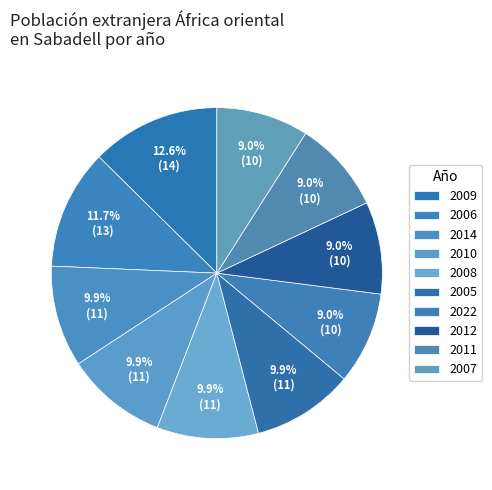

How many segments does this pie chart have?

10